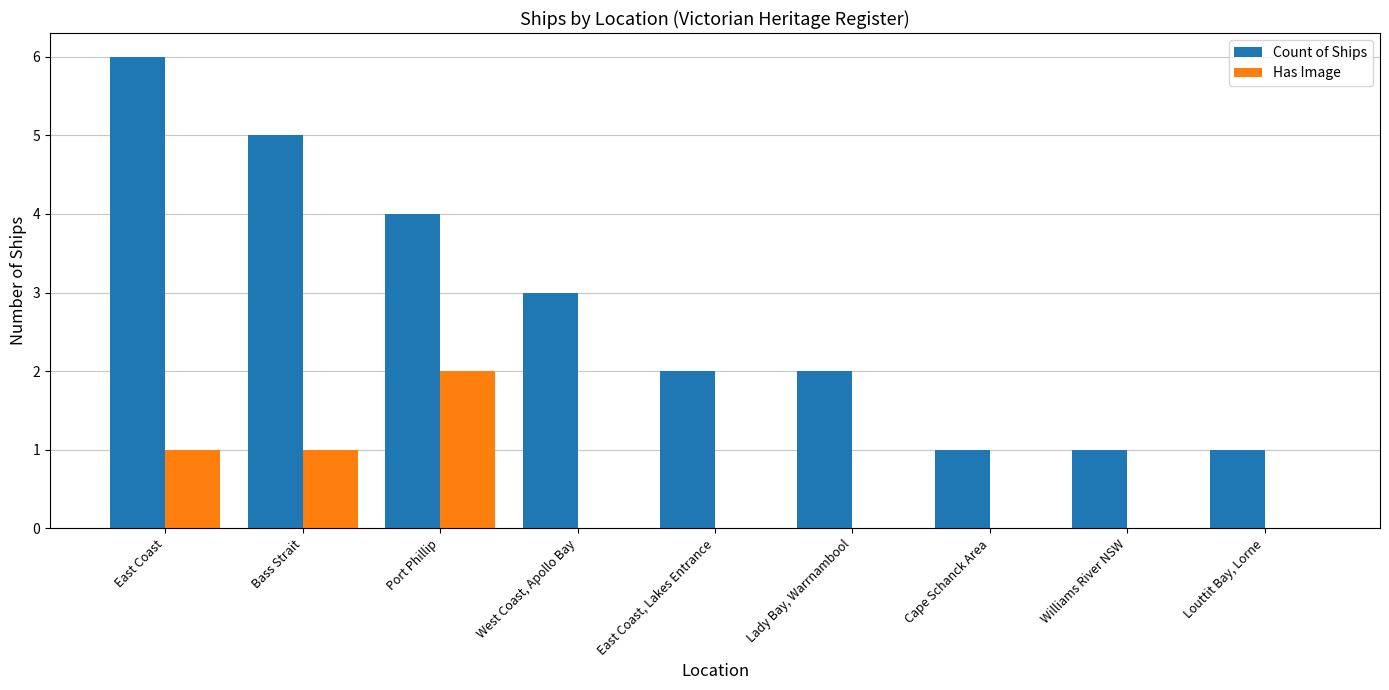

Reading right to left, extract all data points from this chart.

Count of Ships: Louttit Bay, Lorne=1	Williams River NSW=1	Cape Schanck Area=1	Lady Bay, Warrnambool=2	East Coast, Lakes Entrance=2	West Coast, Apollo Bay=3	Port Phillip=4	Bass Strait=5	East Coast=6
Has Image: Louttit Bay, Lorne=0	Williams River NSW=0	Cape Schanck Area=0	Lady Bay, Warrnambool=0	East Coast, Lakes Entrance=0	West Coast, Apollo Bay=0	Port Phillip=2	Bass Strait=1	East Coast=1